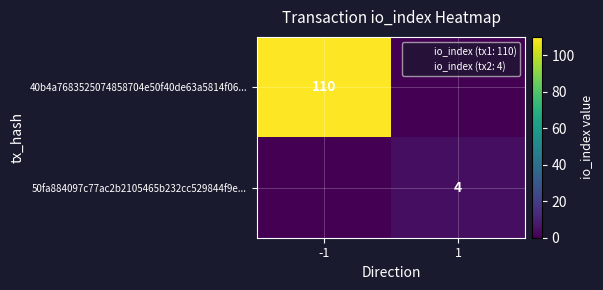

Which series has the widest spread of values?

40b4a7683525074858704e50f40de63a5814f06...